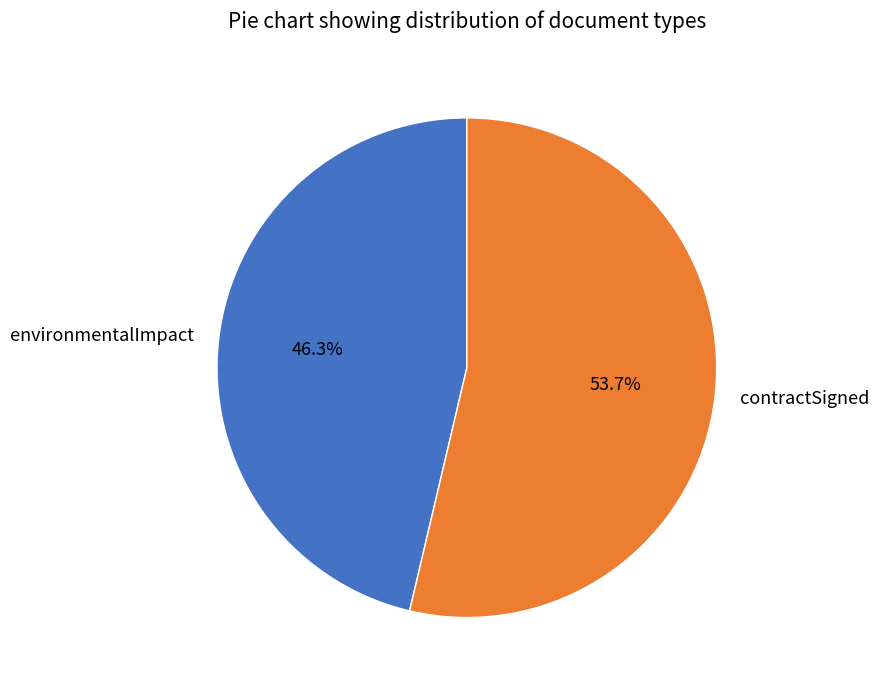

How many slices are in this pie chart?

2